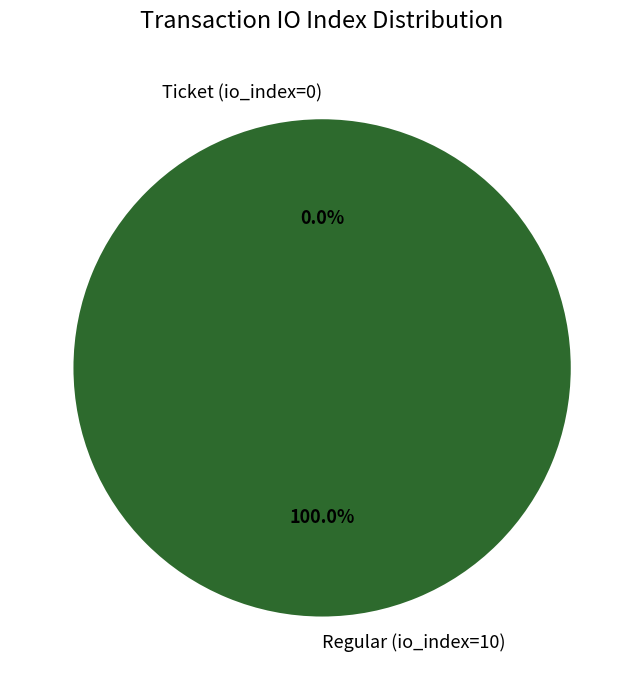

What is the largest slice in the pie chart?

Regular (io_index=10)